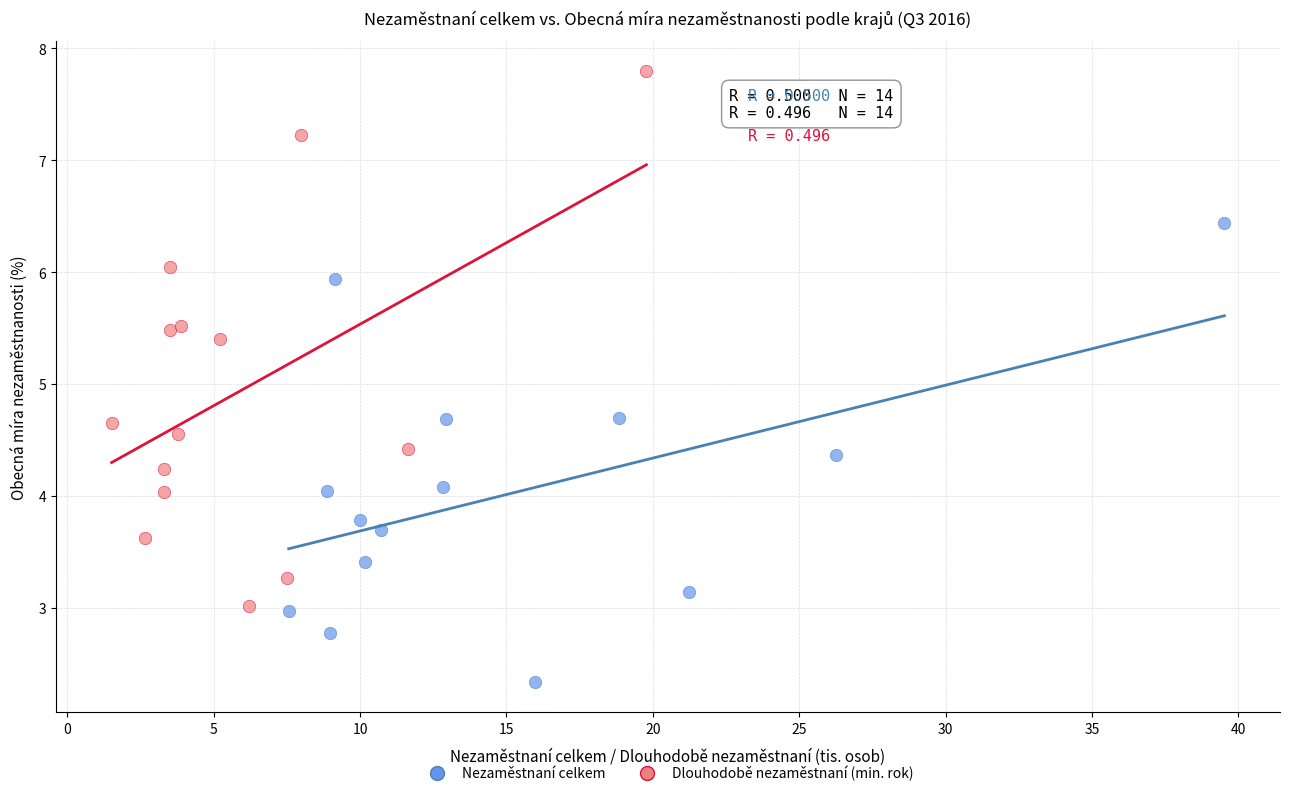

Which series contains the lowest Y value?

Nezaměstnaní celkem